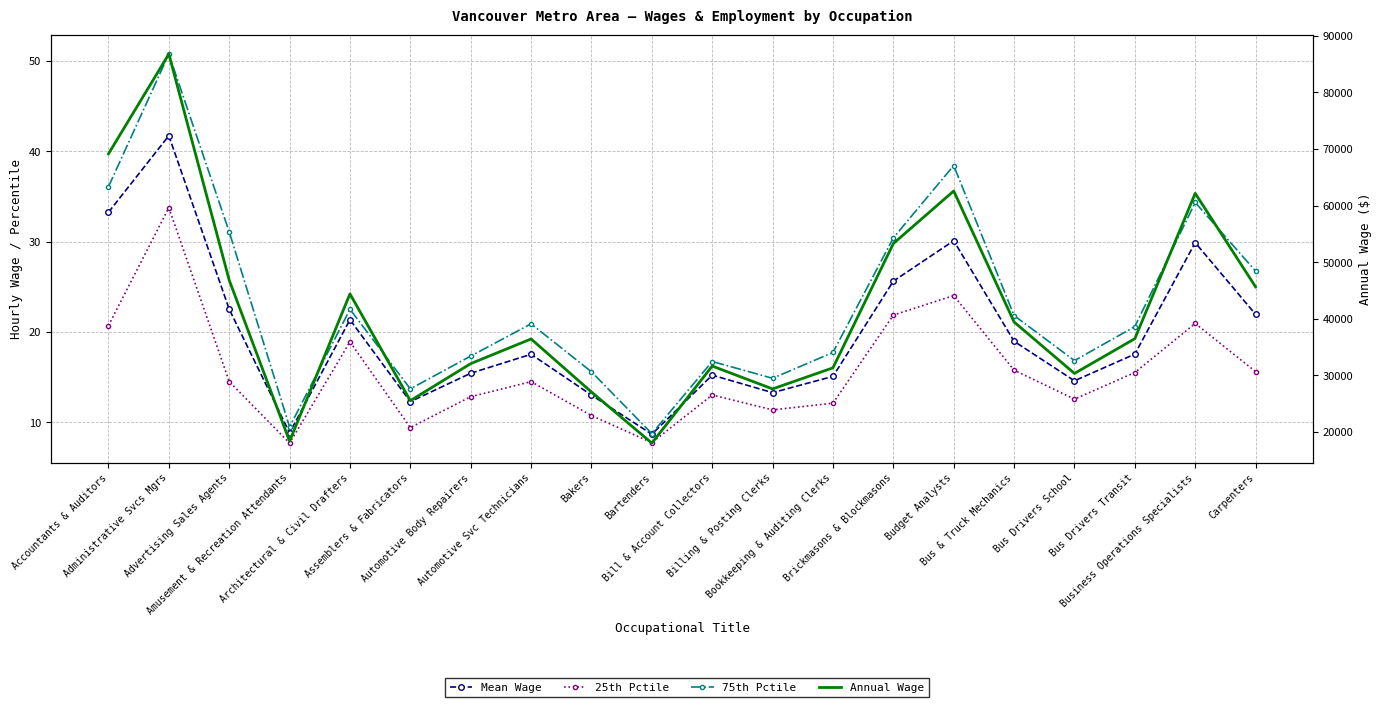

How many lines are shown in the chart?

4